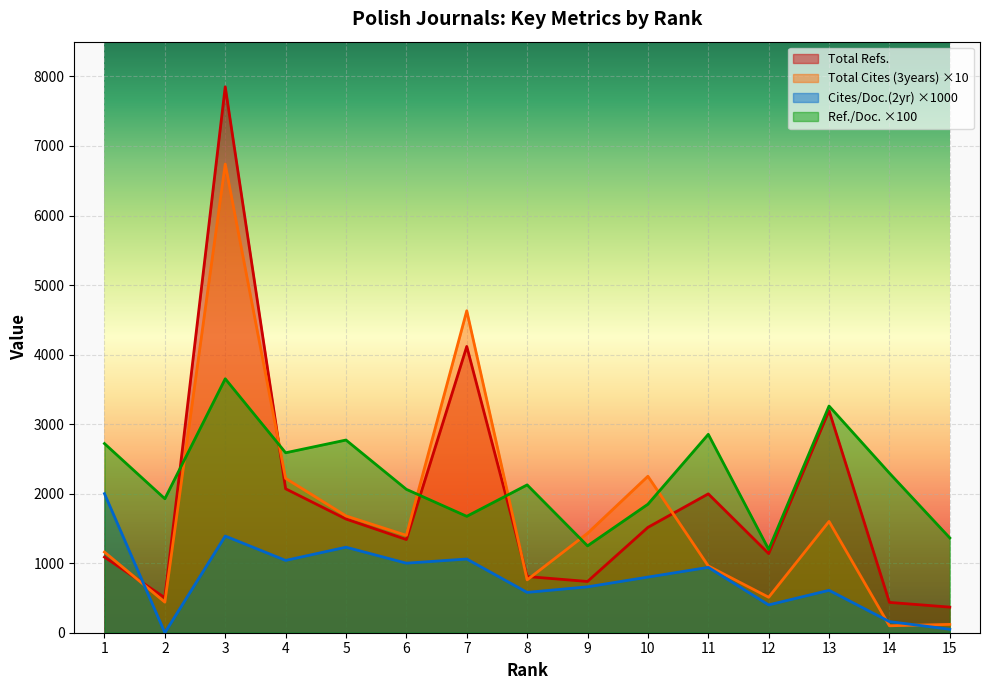

True or false: Total Cites (3years) and Ref. / Doc. cross at least once.

True